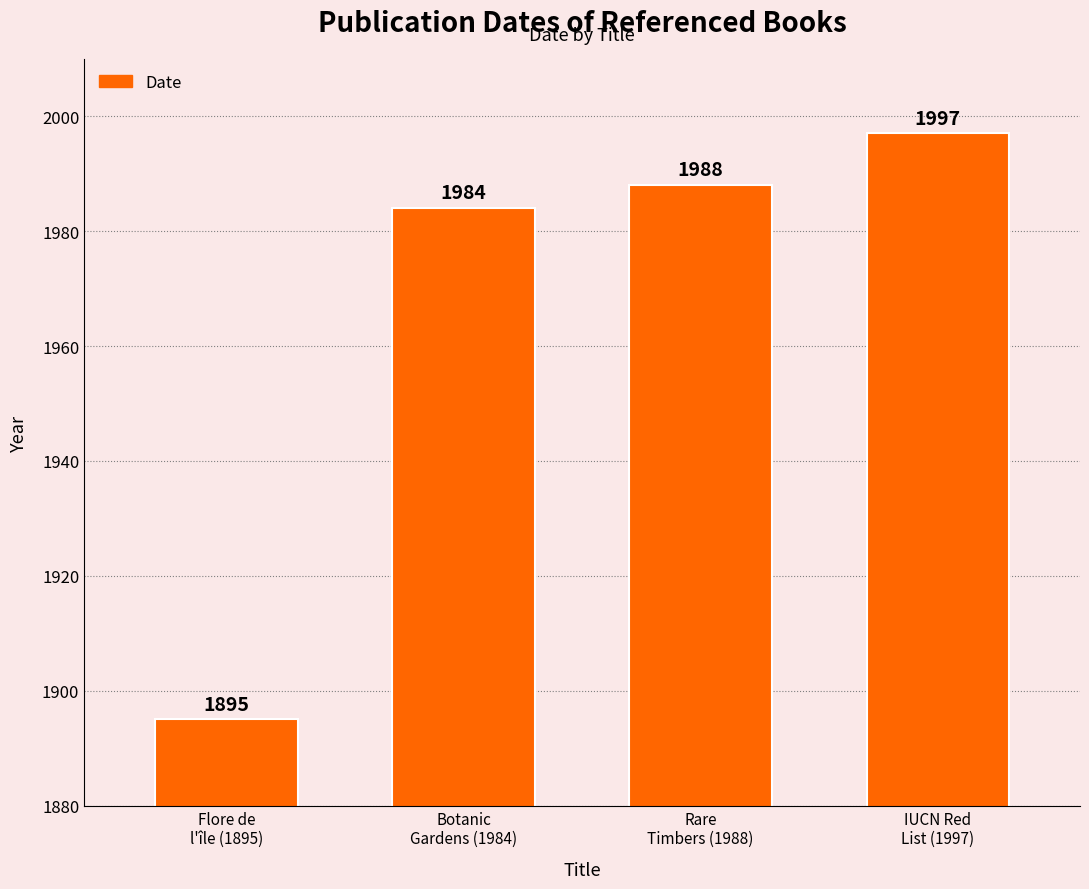

Which has a higher value, Flore de
l'île (1895) or Botanic
Gardens (1984)?

Botanic
Gardens (1984)